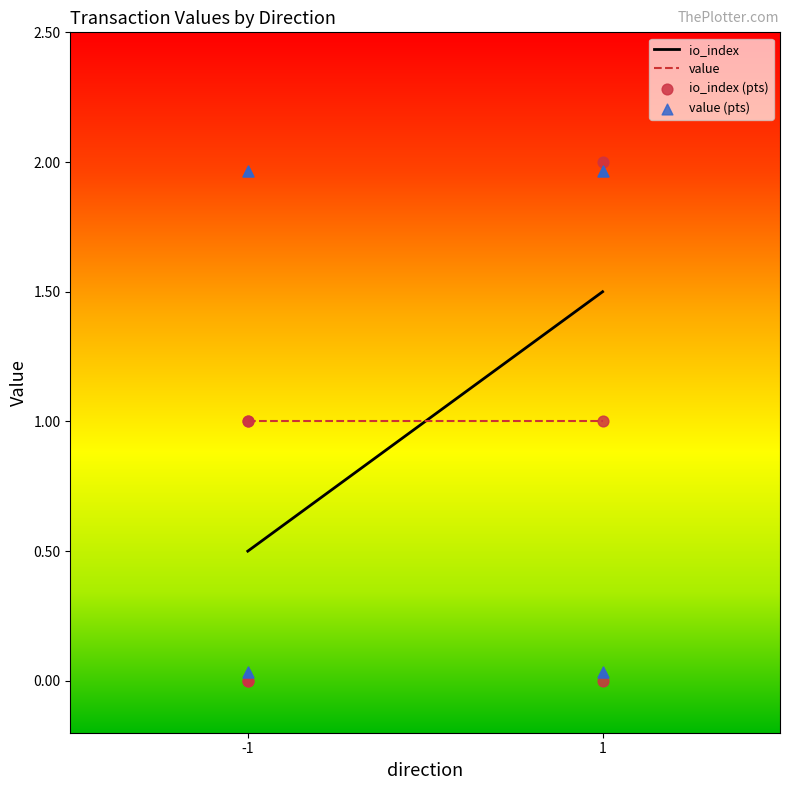

Which series reaches the maximum Y coordinate?

io_index